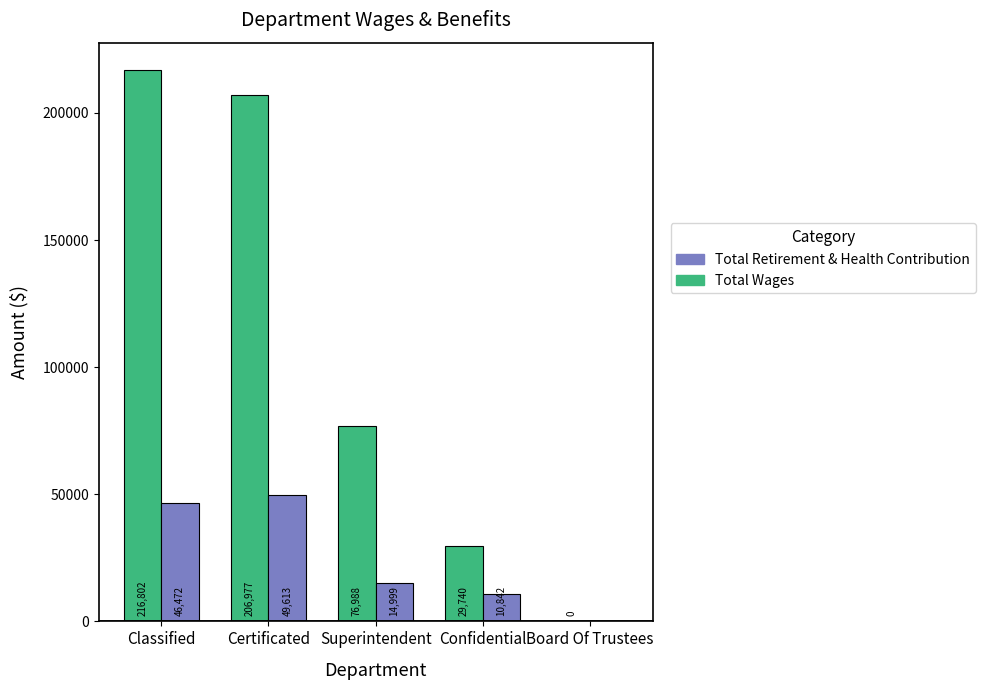

What is the sum of all Total Retirement & Health Contribution values?

121926